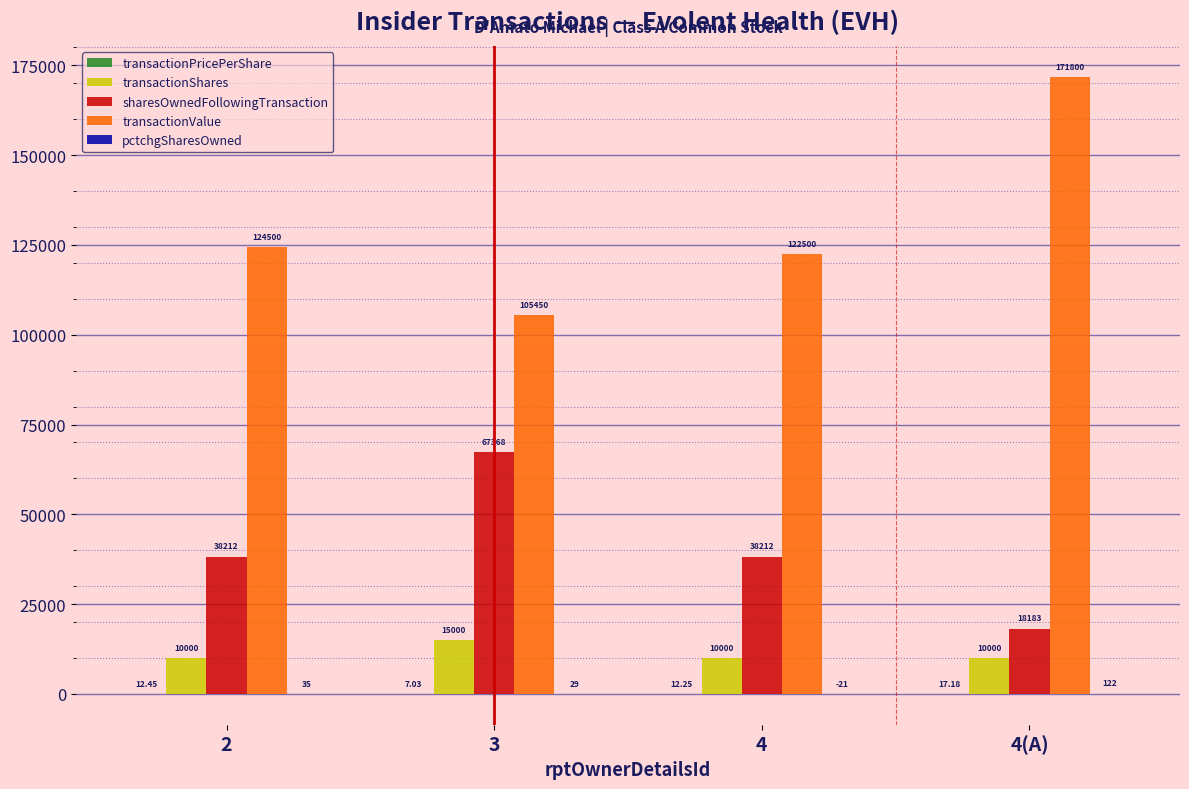

What is the total value across all series at 3?

187854.0